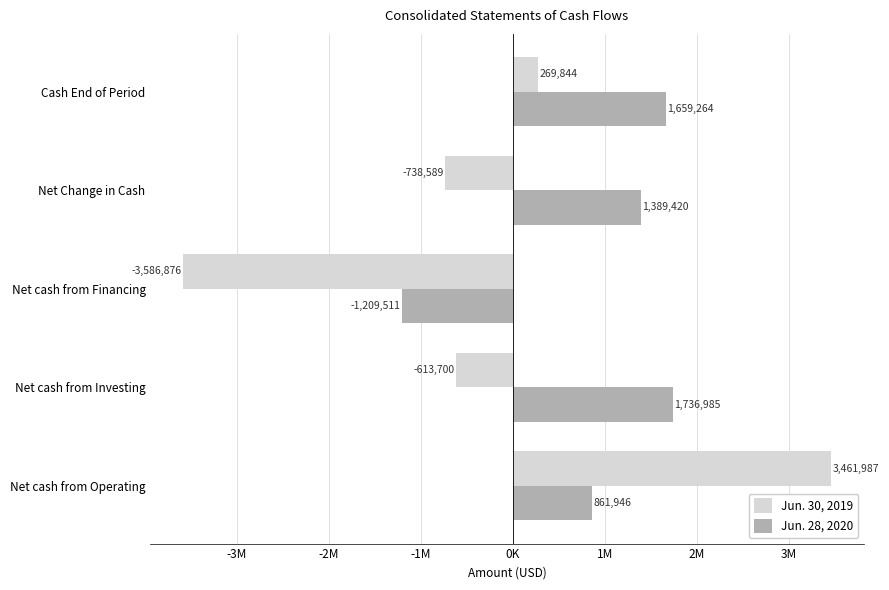

What are all the series names shown in the legend?

Jun. 30, 2019, Jun. 28, 2020